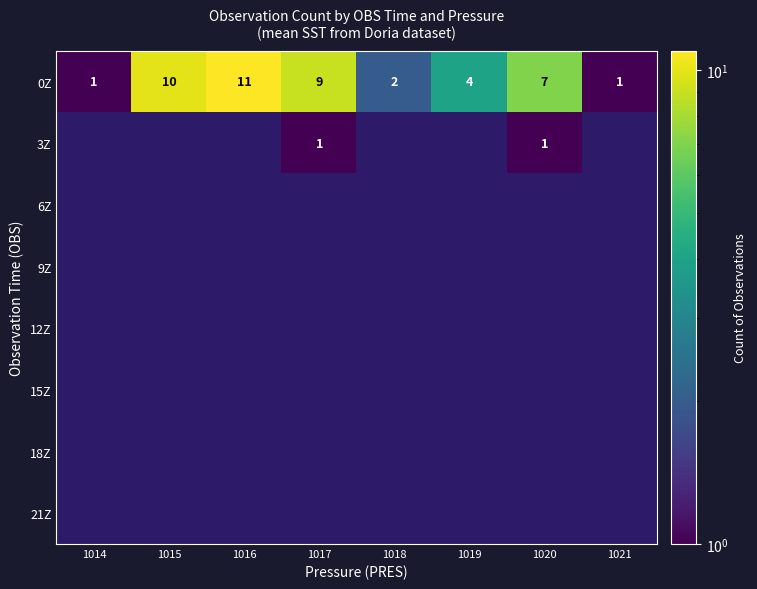

Is it true that 0Z equals 9 at 1017?

True